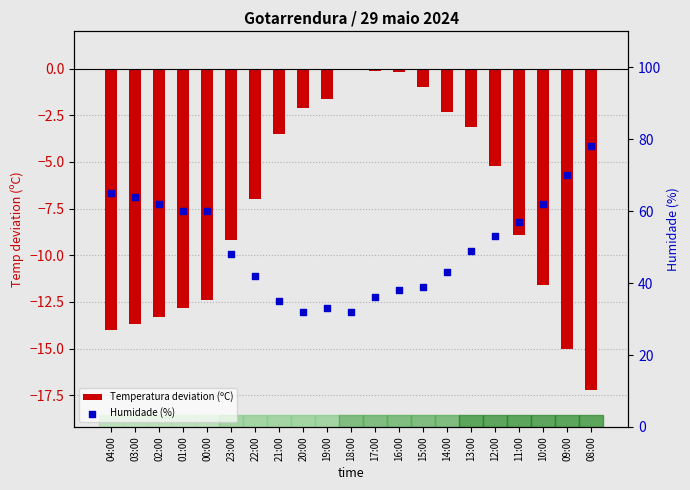

Which series contains the lowest Y value?

Temperatura deviation (ºC)